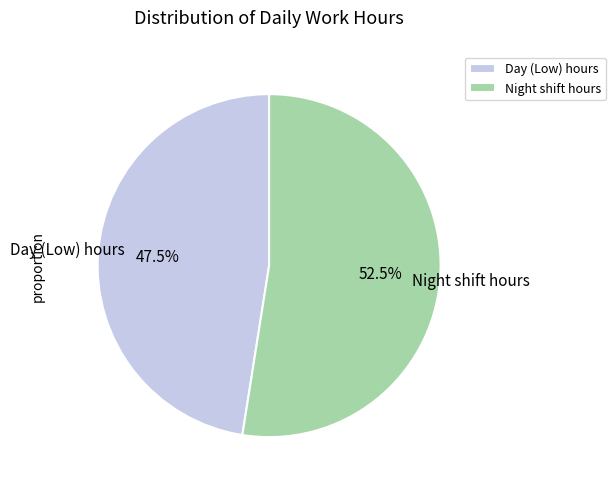

Does any single category account for the majority?

Yes